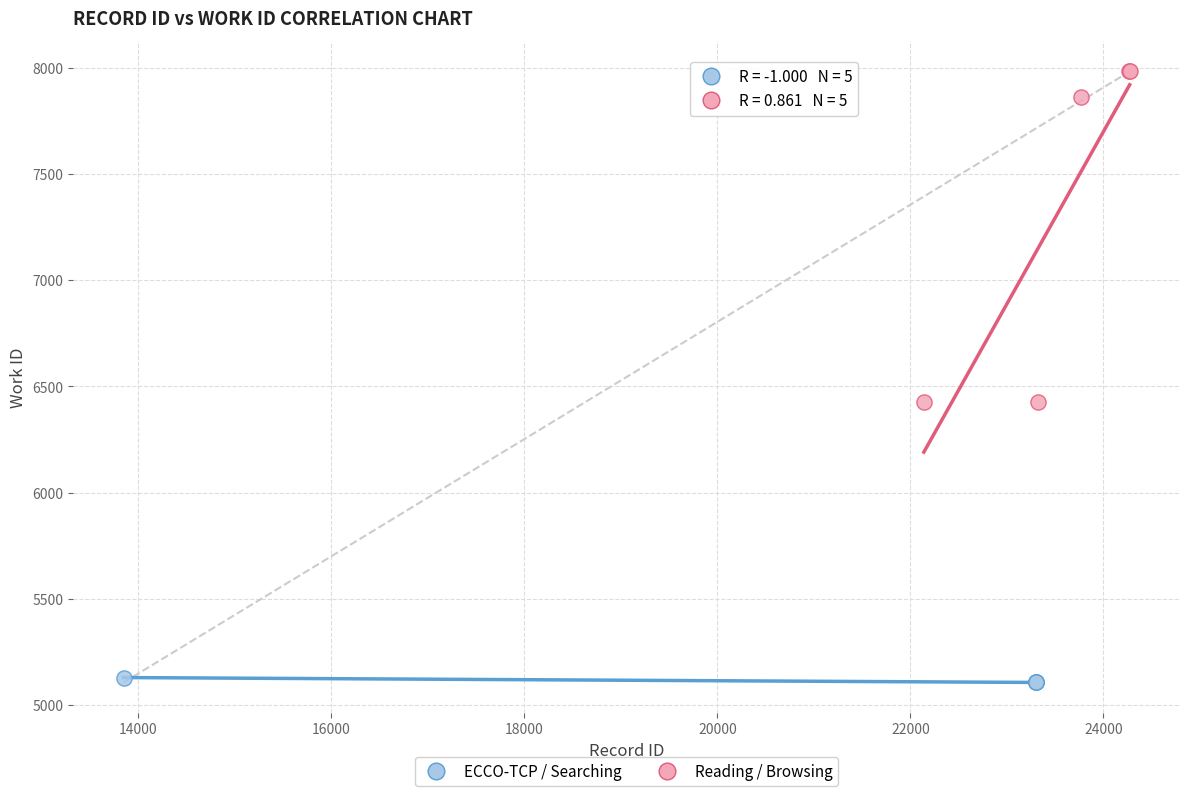

Which series contains the highest Y value?

Reading / Browsing